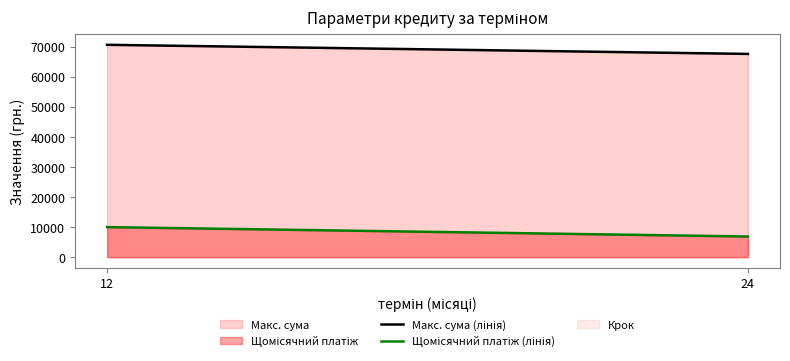

Which series has the largest range (max minus min)?

Щомісячний платіж (лінія)